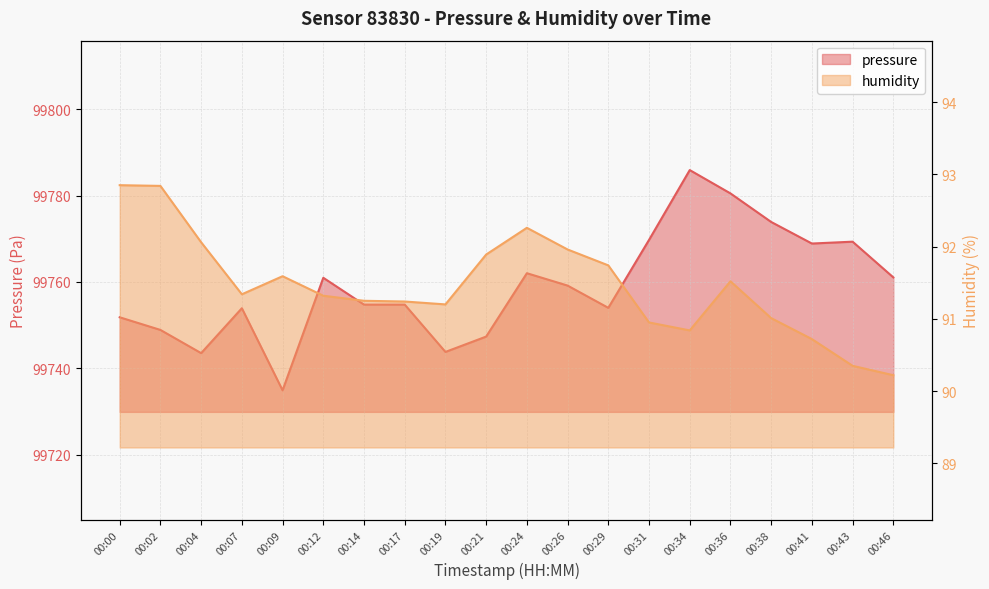

List the series in order of their overall mean, highest first.

pressure, humidity